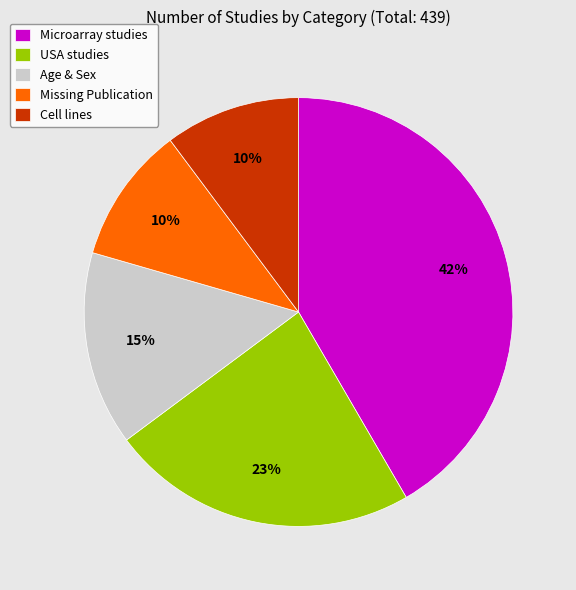

Combined, do Microarray studies and Cell lines account for over 50%?

Yes